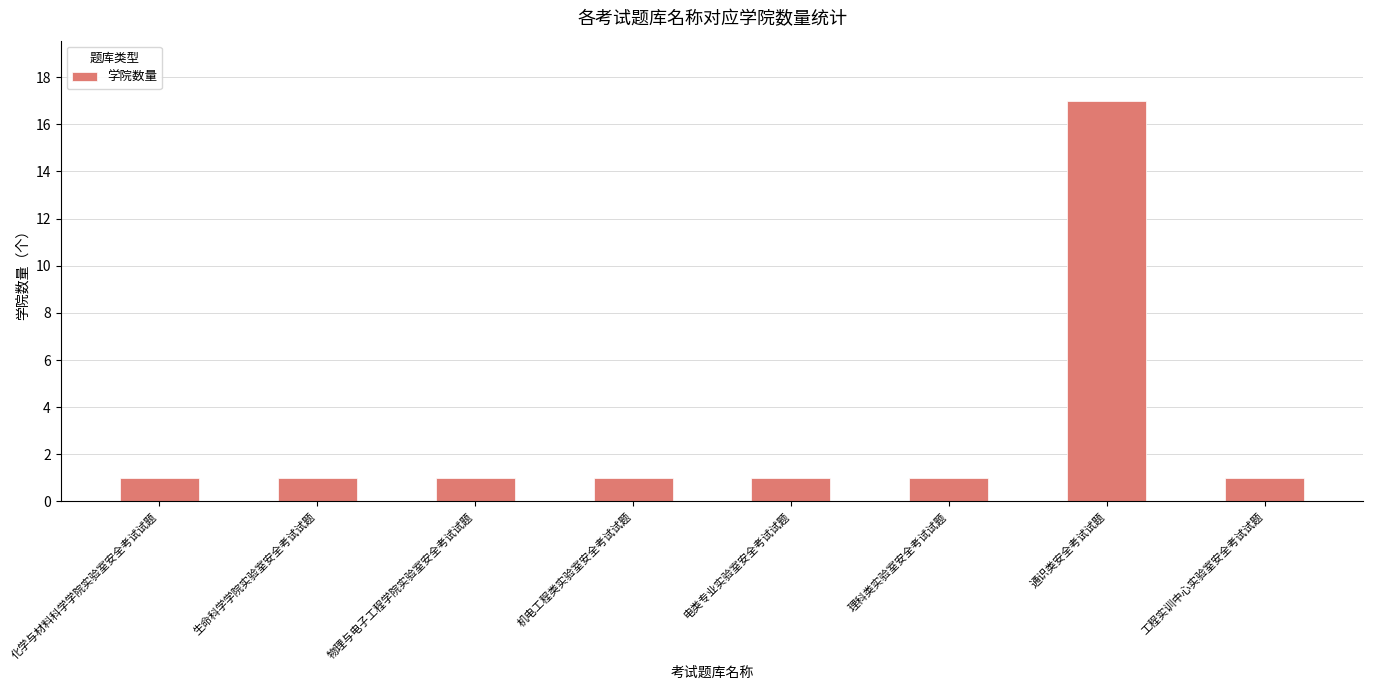

What is the ratio of the value at 理科类实验室安全考试试题 to the value at 机电工程类实验室安全考试试题?

1.0